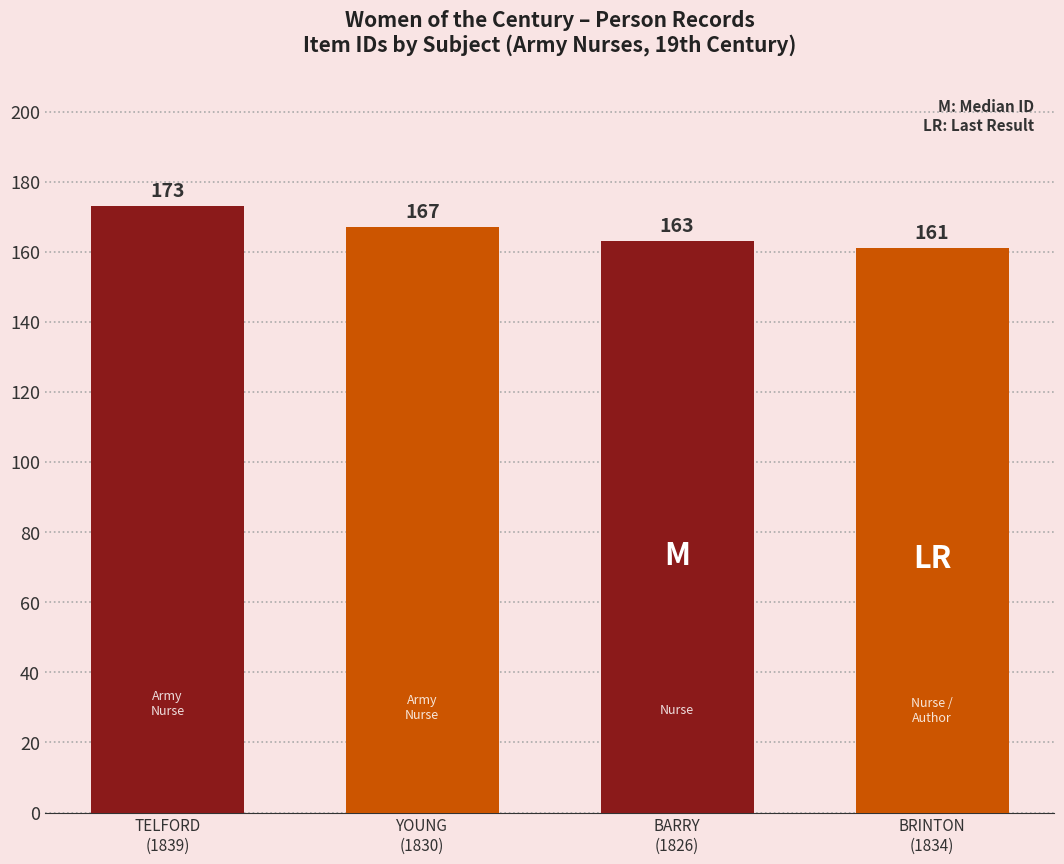

What is the difference between the maximum and minimum values?

12